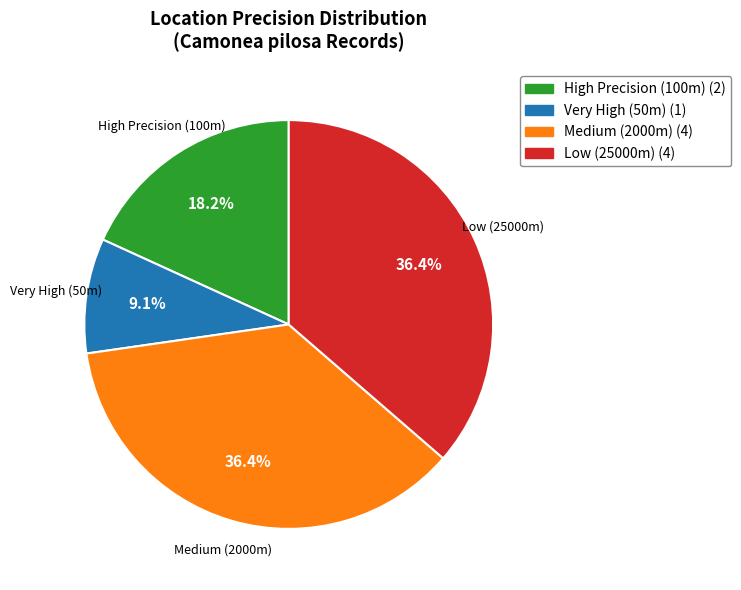

Is there a majority slice in this chart?

No